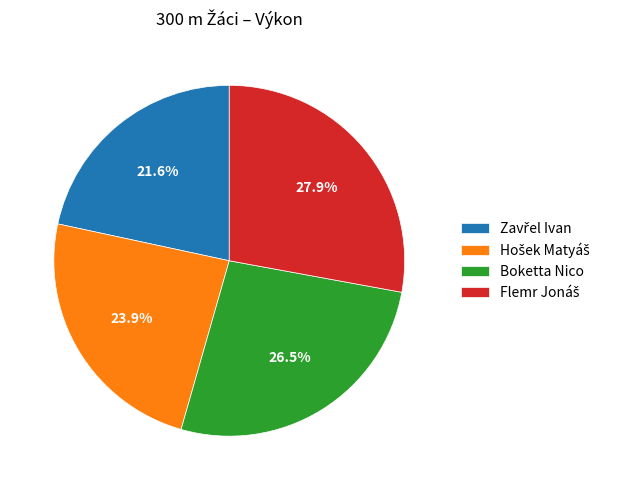

How many slices are in this pie chart?

4